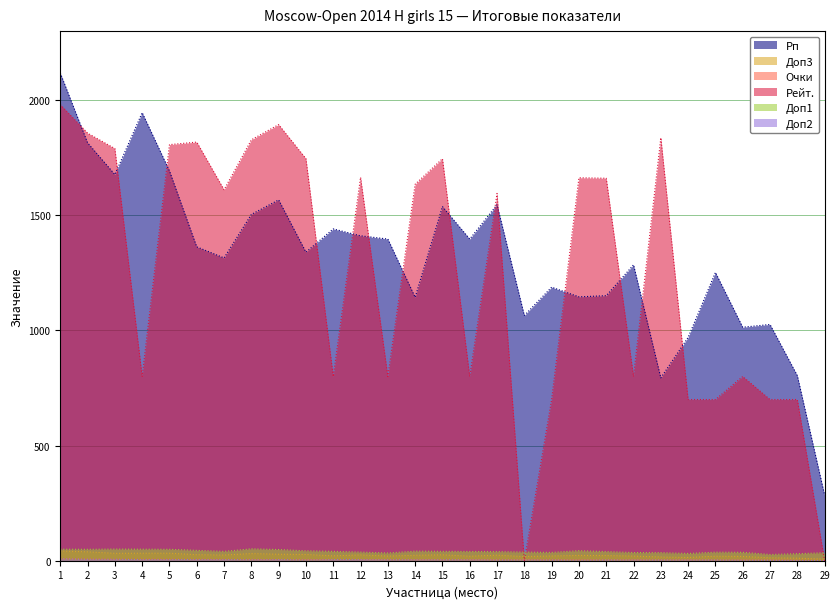

The value of Рп at 1 is 505.7. True or false?

False